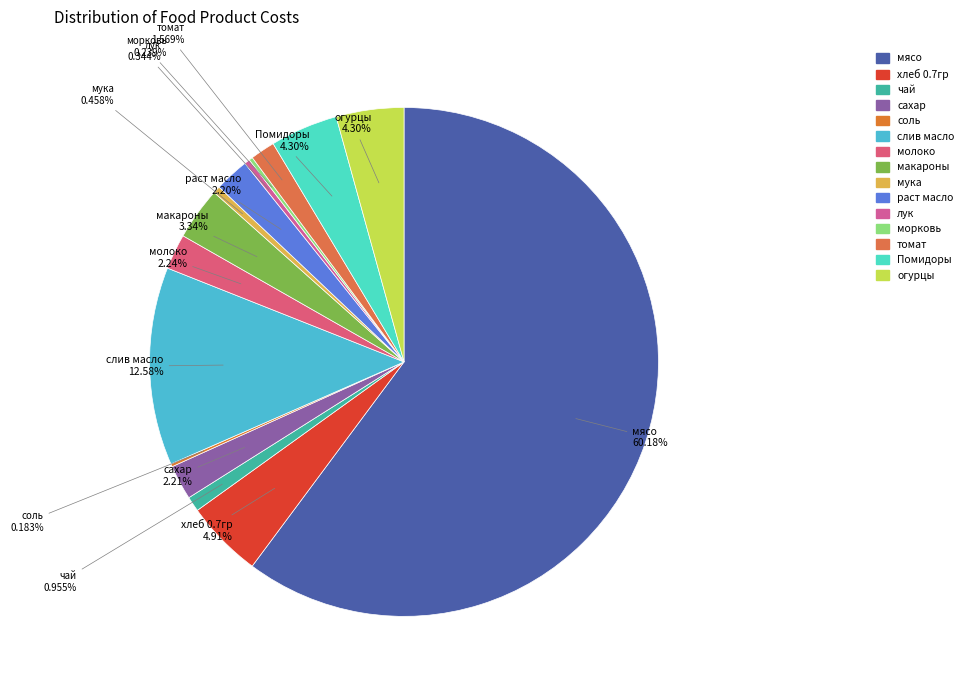

The чай slice represents 11% of the pie. True or false?

False